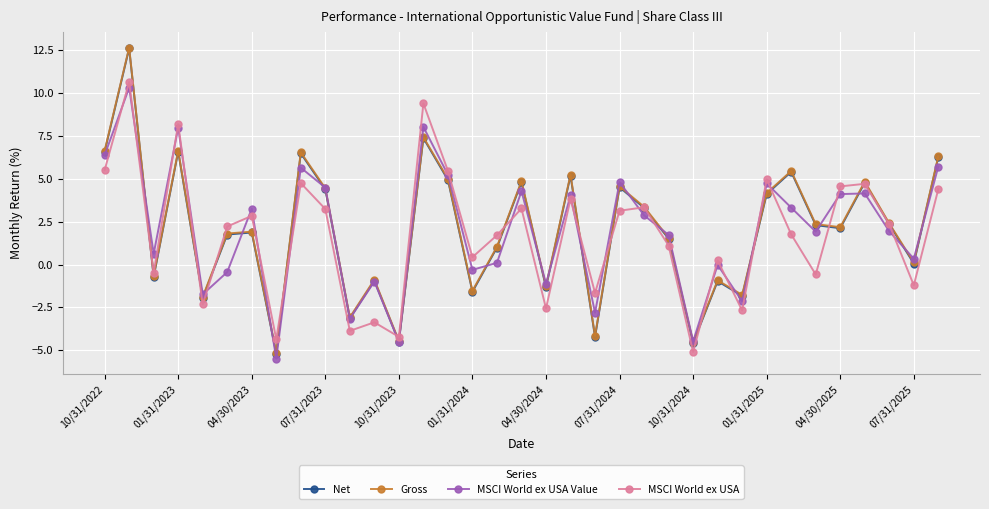

True or false: MSCI World ex USA Value has more than 2 interior local peaks.

True